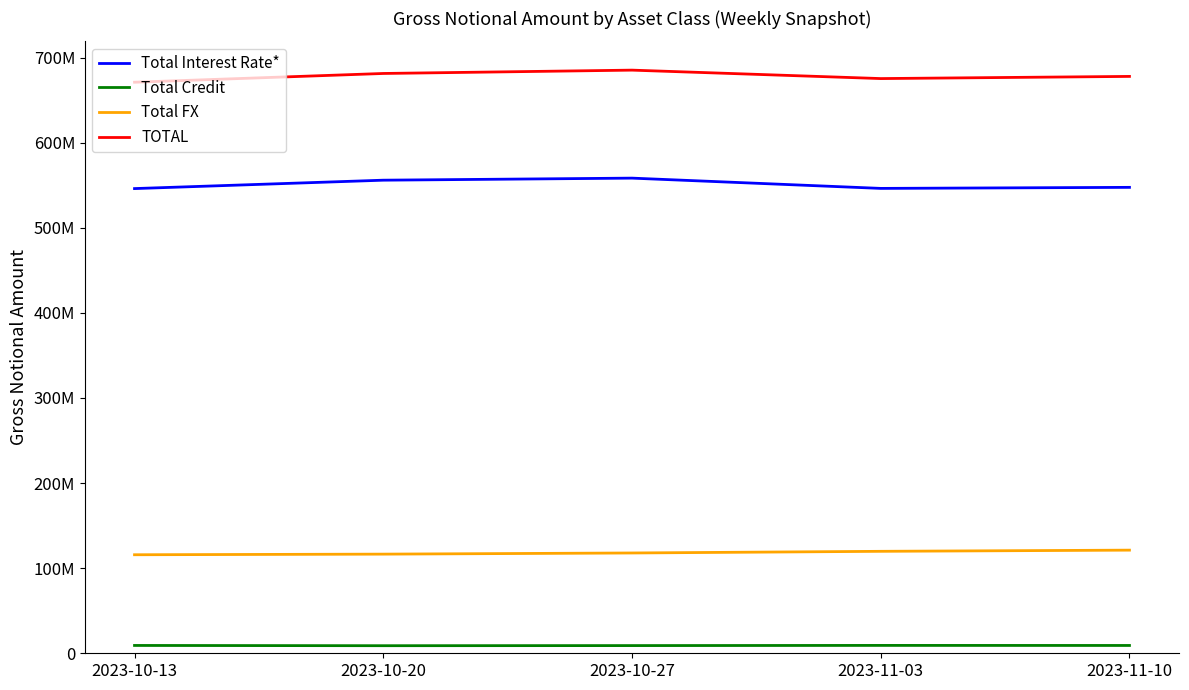

Is it true that Total FX equals 159879242 at 2023-11-03?

False